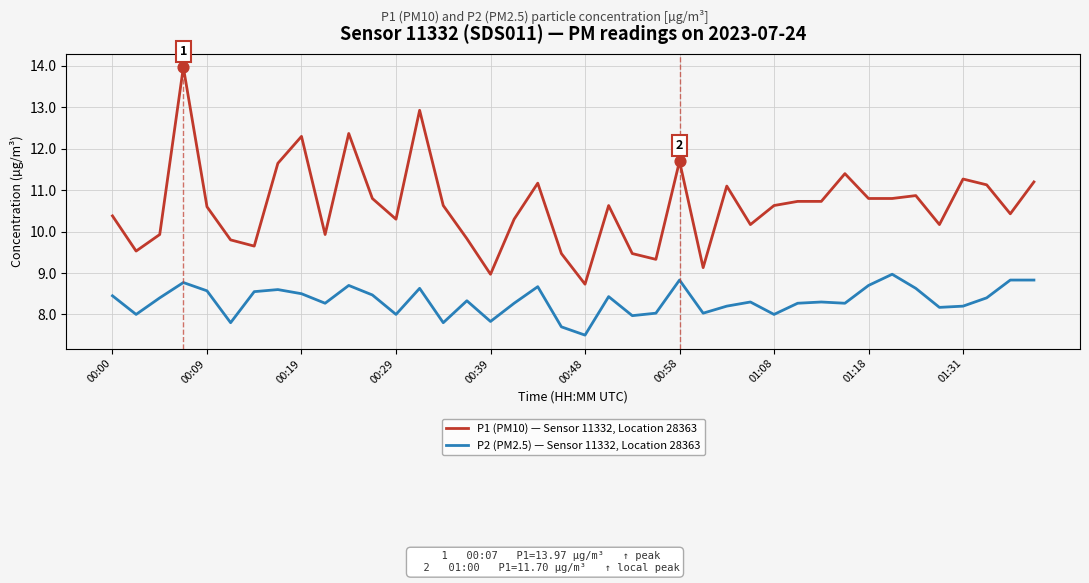

Which series has the largest total across all categories?

P1 (PM10) — Sensor 11332, Location 28363